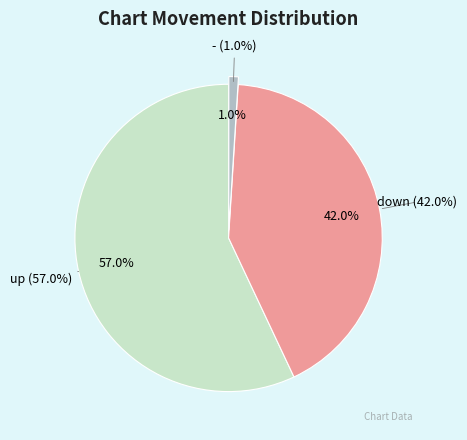

To the nearest percent, what is the combined percentage of - and down?

43%